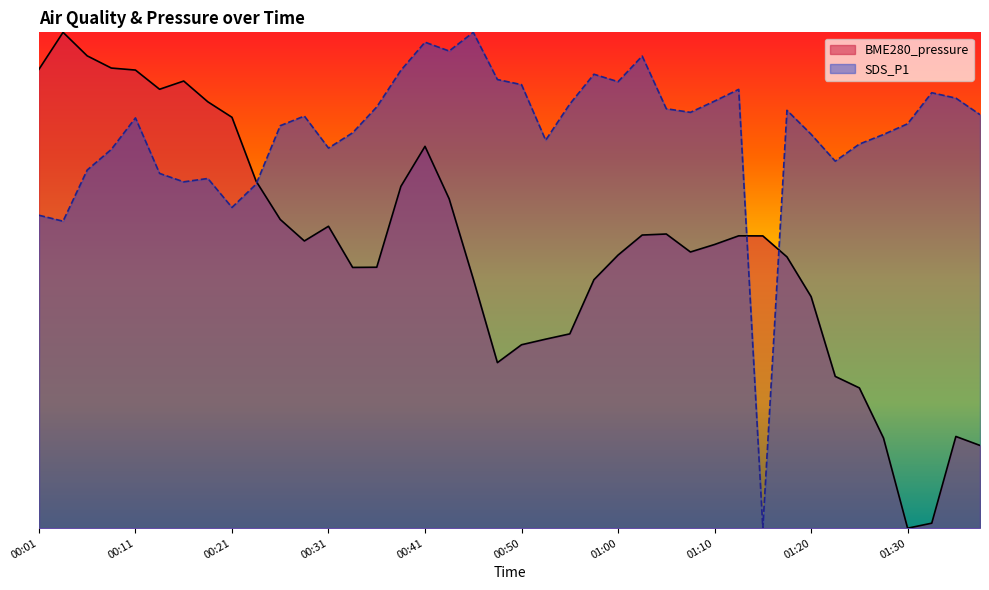

What is the sum of all SDS_P1 values?

31.9